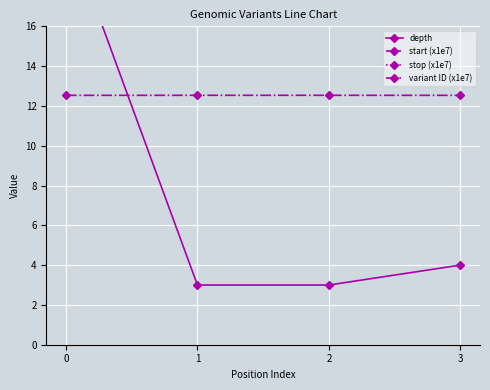

What are all the series names shown in the legend?

depth, start (x1e7), stop (x1e7), variant ID (x1e7)